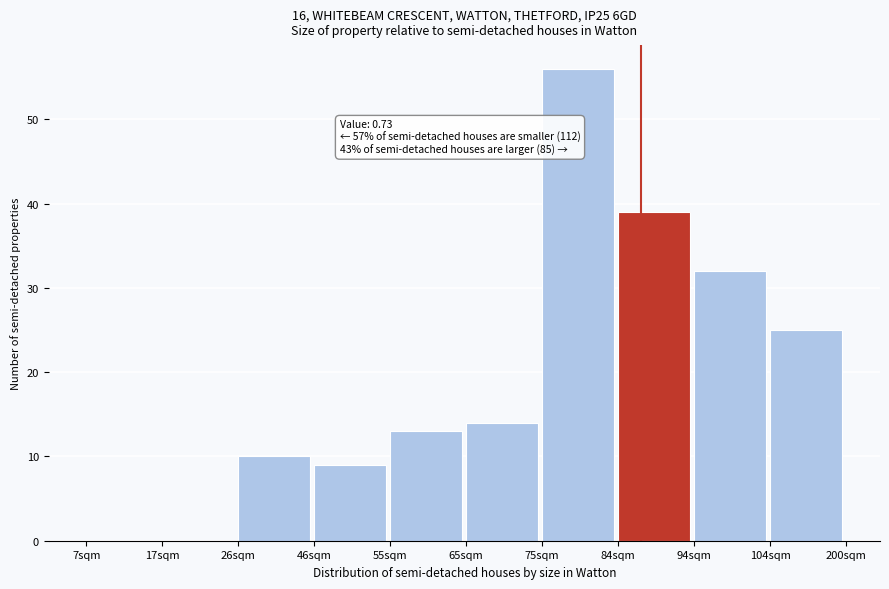

Reading left to right, extract all data points from this chart.

7sqm=0	17sqm=0	26sqm=10	46sqm=9	55sqm=13	65sqm=14	75sqm=56	84sqm=39	94sqm=32	104sqm=25